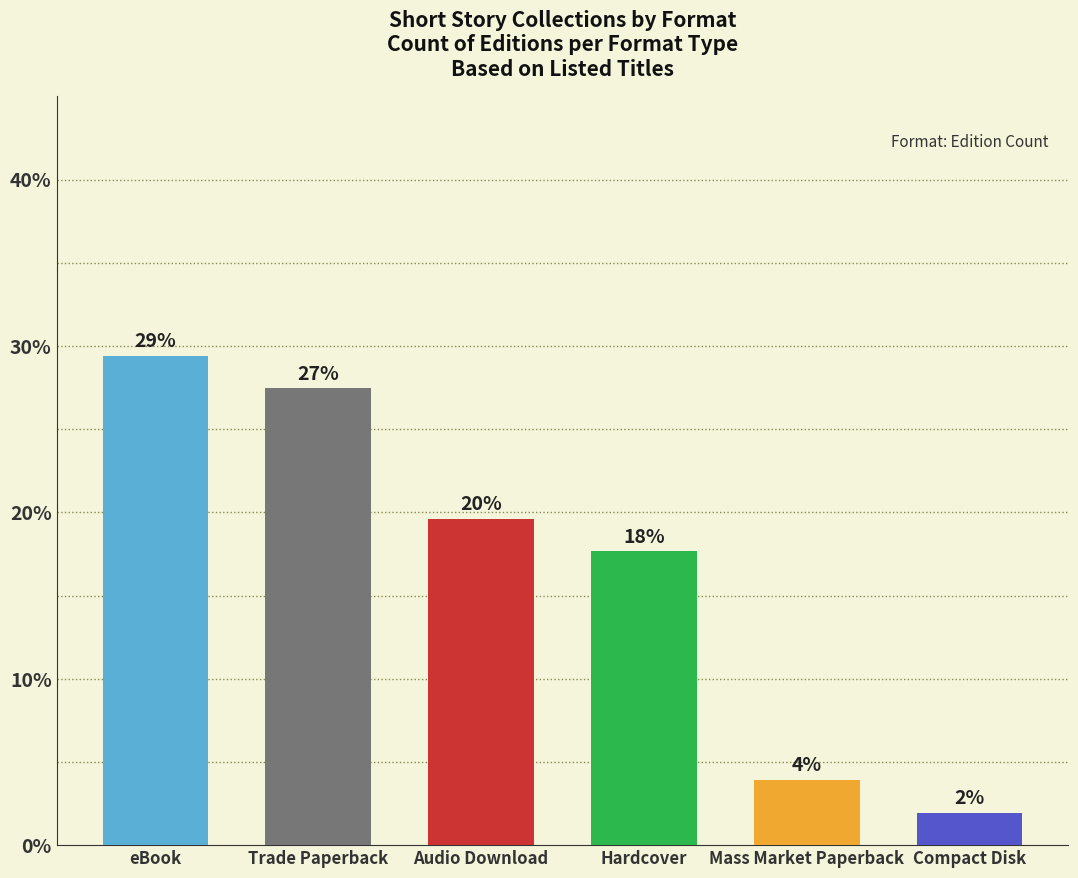

Where is the data nearest to the value 15?

Hardcover